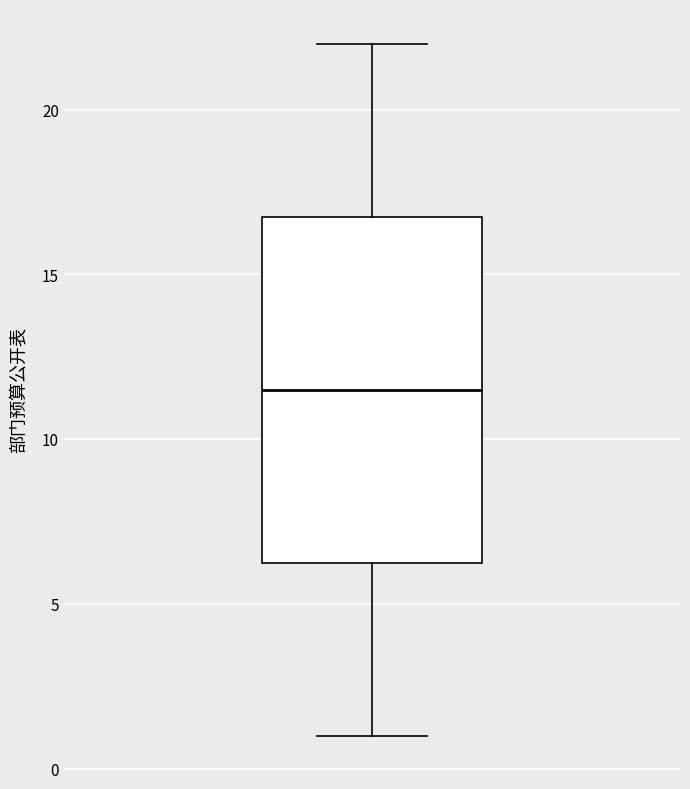

Transcribe this box plot: give where the median line is, the range the box spans, and where the two whiskers end, as read against the y-axis. The values are not printed on the chart, so give them approximately, as read against the axis.

median 11.5, box 6.5 to 17.0, whiskers 1.0 to 22.0